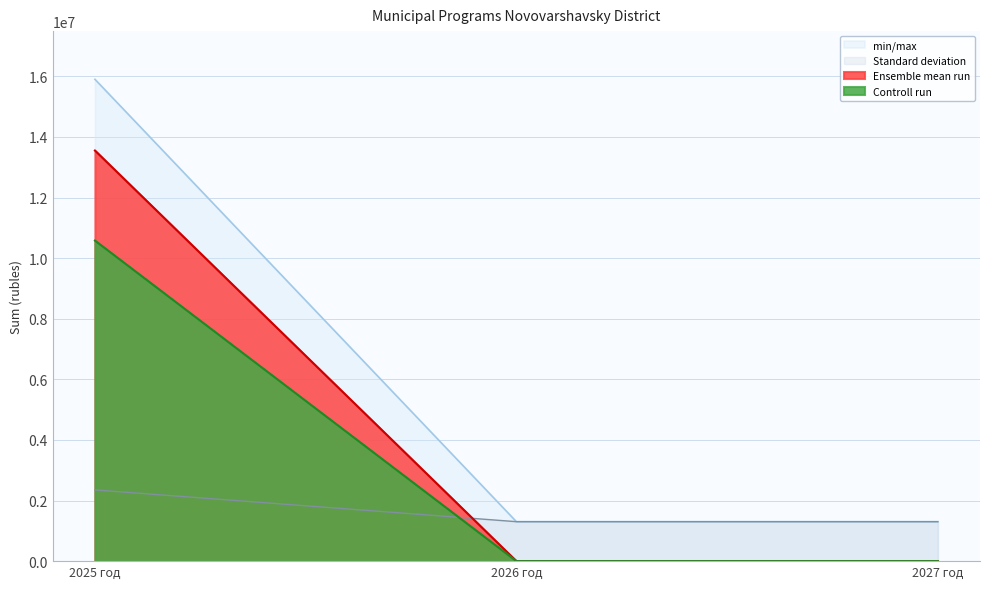

The Ensemble mean run series shows 2262207.0 at 2027 год. True or false?

False